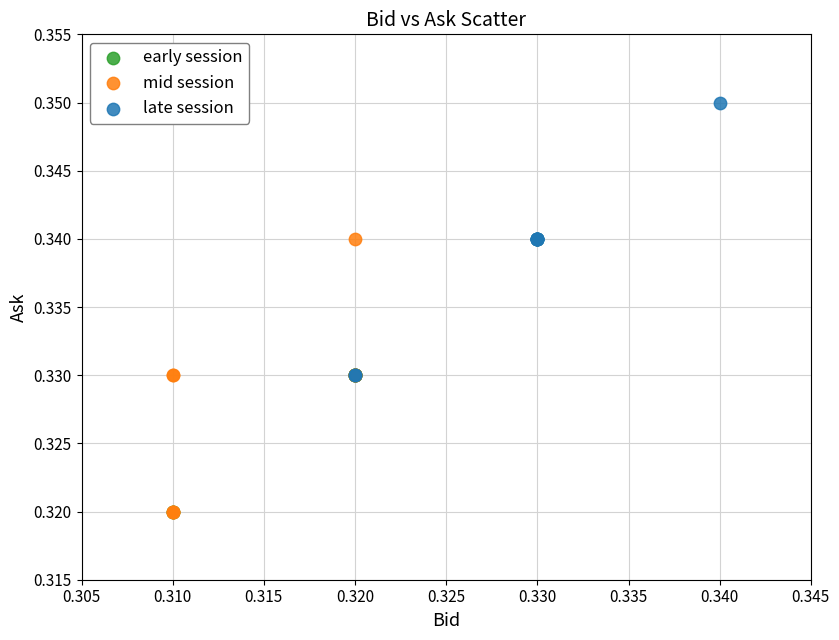

Which series reaches the maximum Y coordinate?

late session